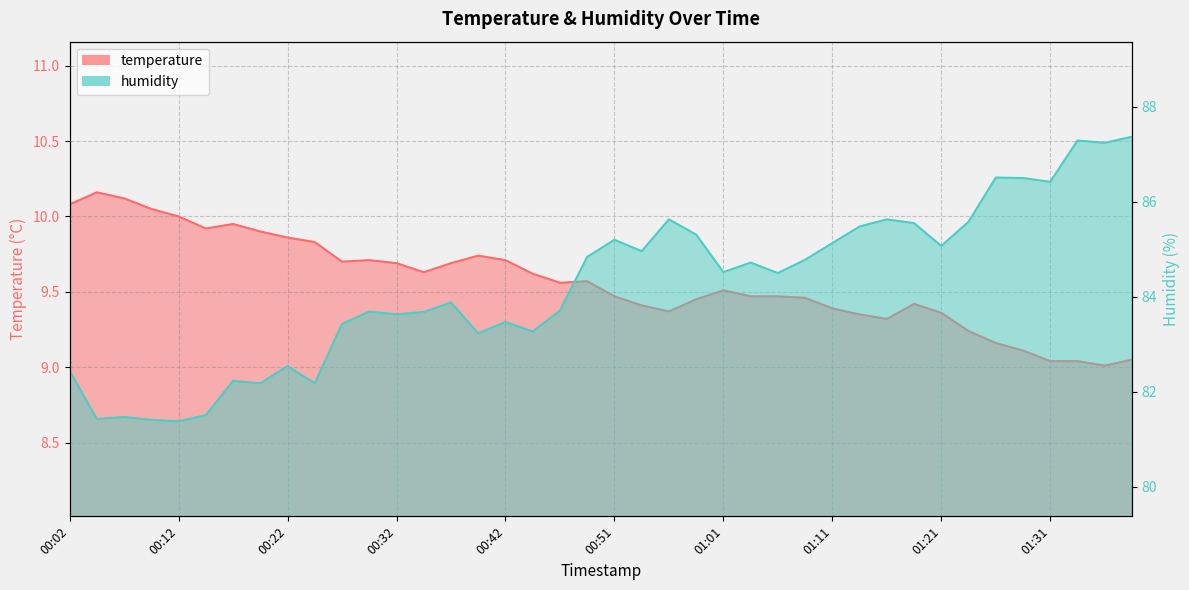

At how many categories does at least one series exceed 78?

40